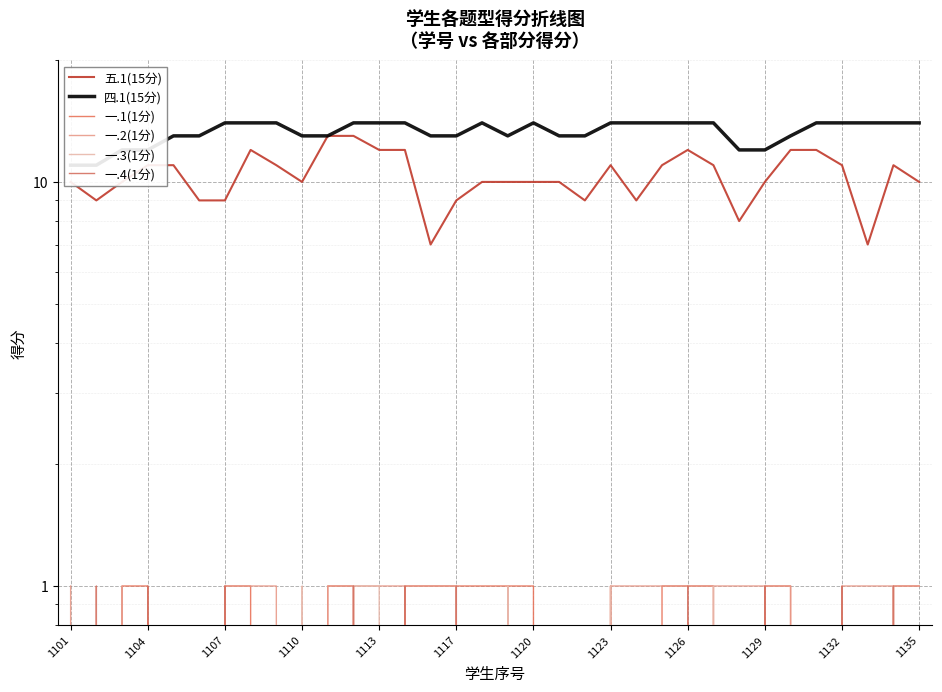

List the series in order of their peak value, highest first.

四.1(15分), 五.1(15分), 一.1(1分), 一.2(1分), 一.3(1分), 一.4(1分)